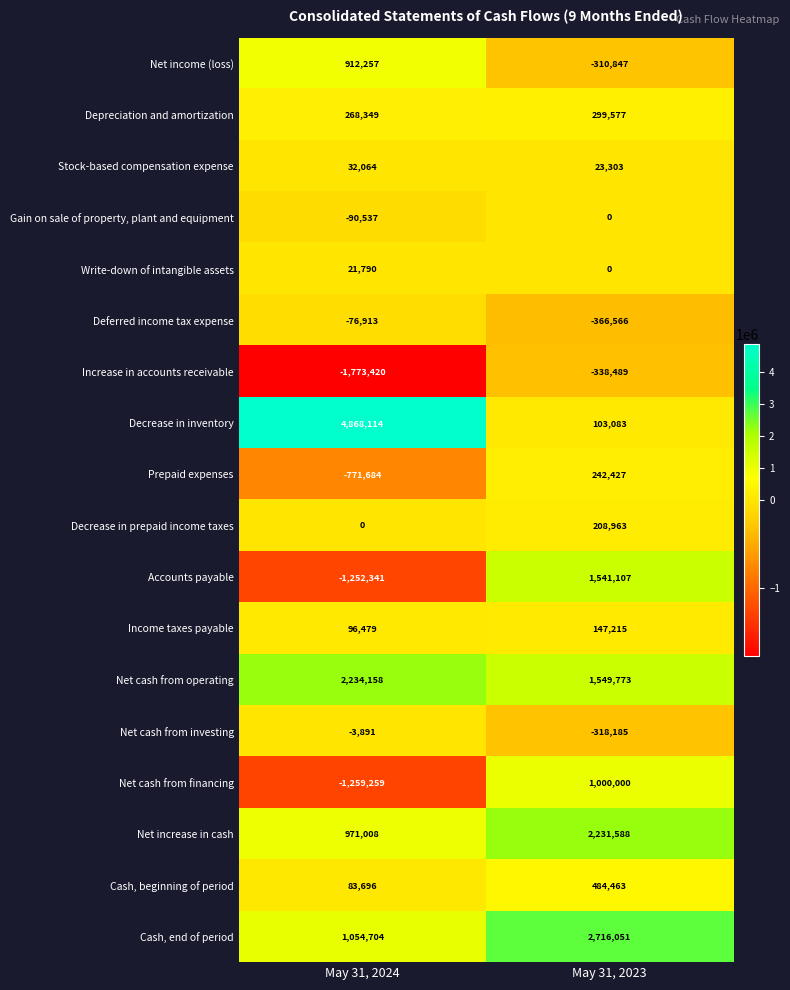

Which label corresponds to the smallest value in the chart?

May 31, 2024